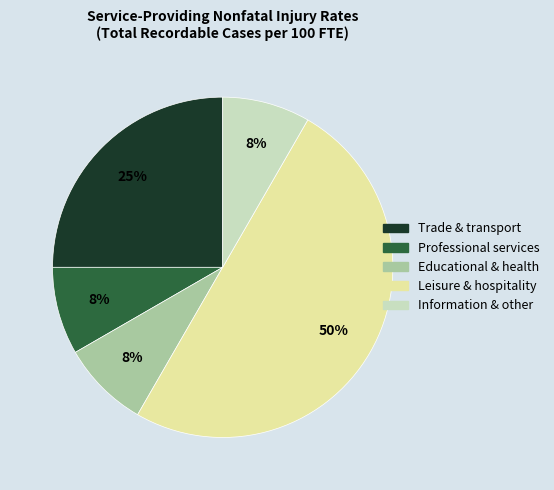

To the nearest percent, what is the average slice percentage?

20%